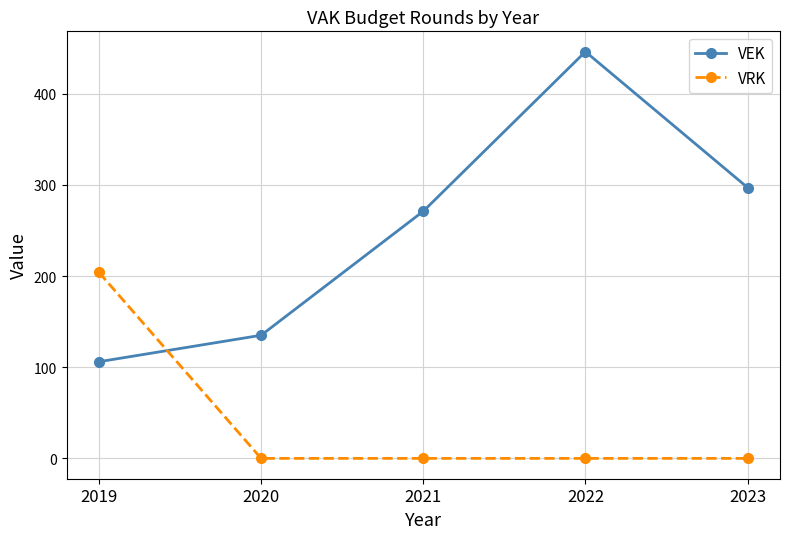

How many lines are shown in the chart?

2